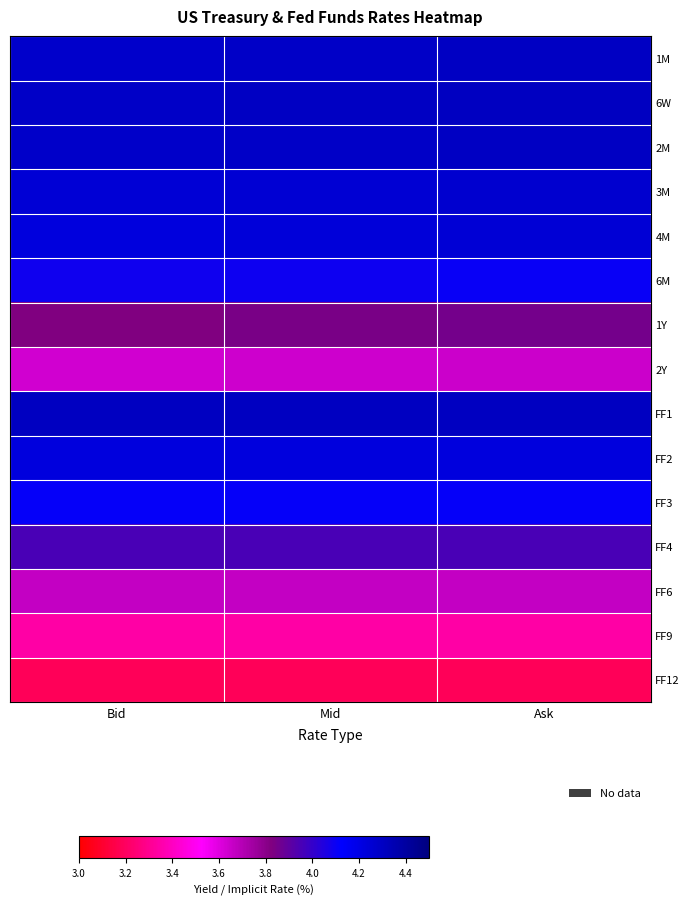

List the series in order of their peak value, highest first.

6W, FF1, 2M, 1M, 3M, 4M, FF2, FF3, 6M, FF4, 1Y, FF6, 2Y, FF9, FF12